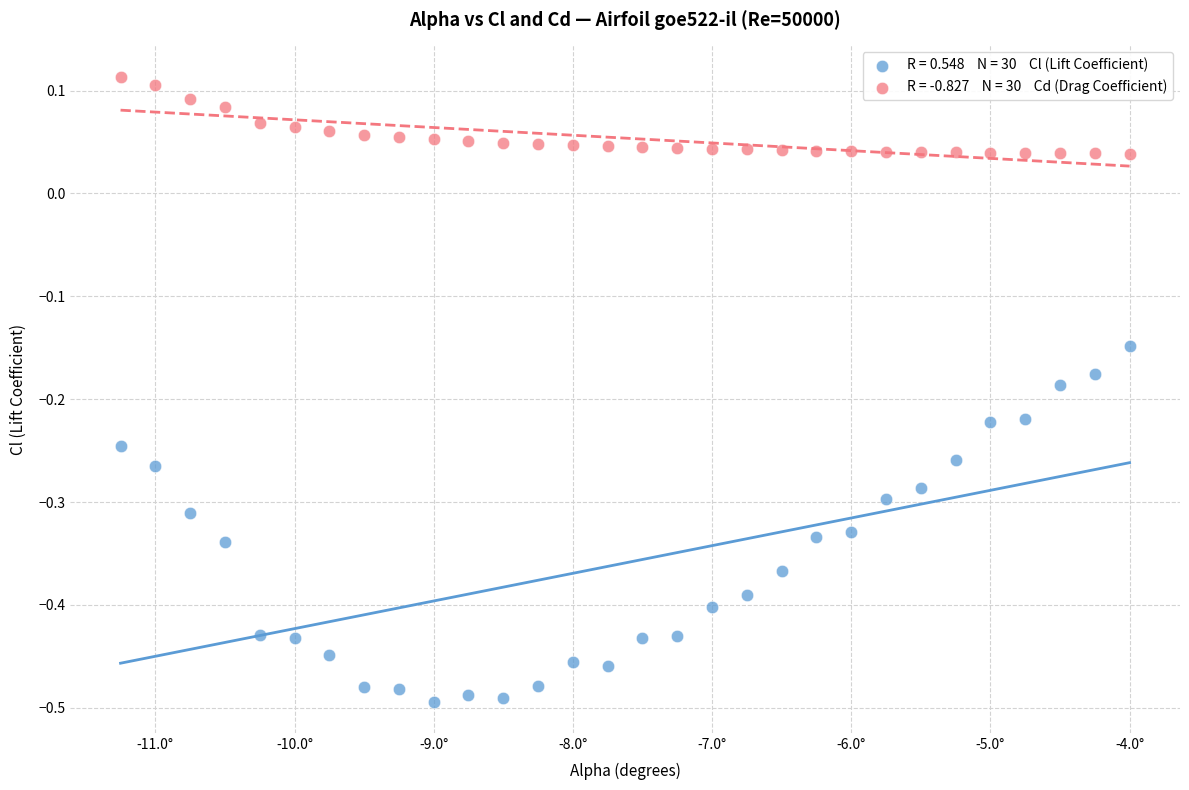

Across all data points, what is the range of Y values (max minus min)?

0.6